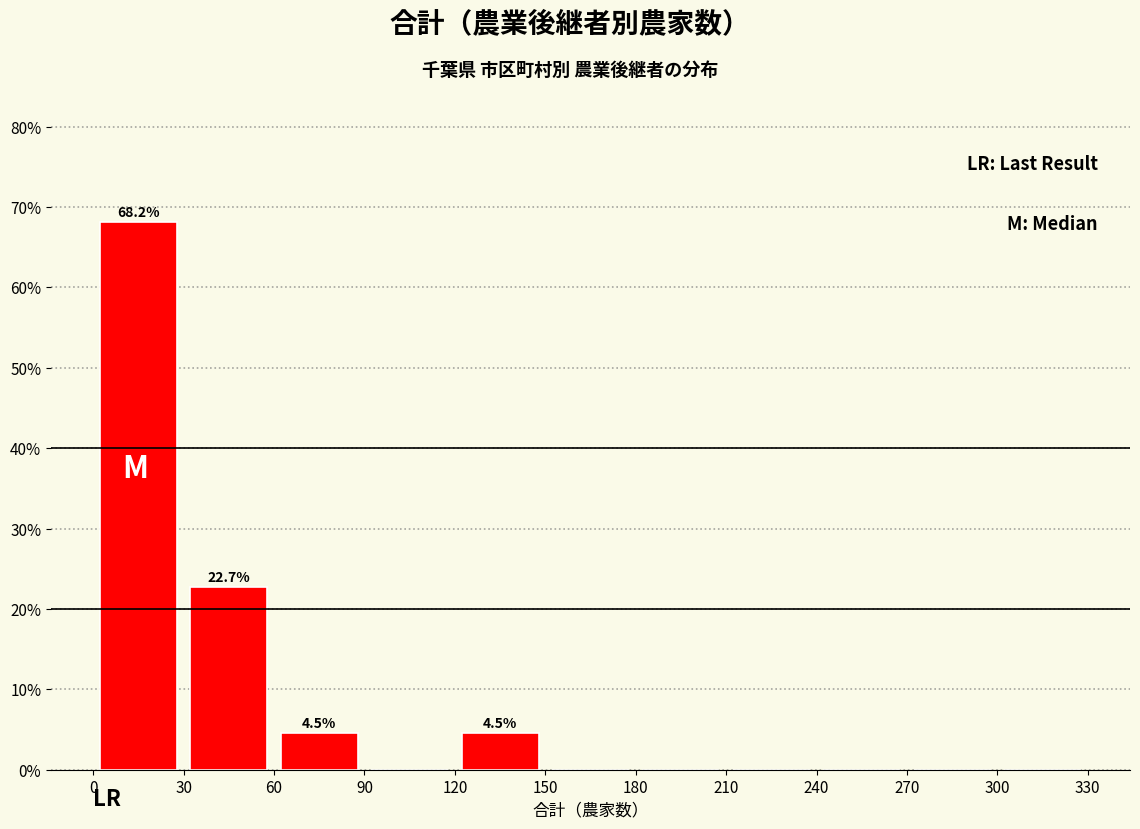

Which range on the x-axis has the tallest bar?

0 to 30